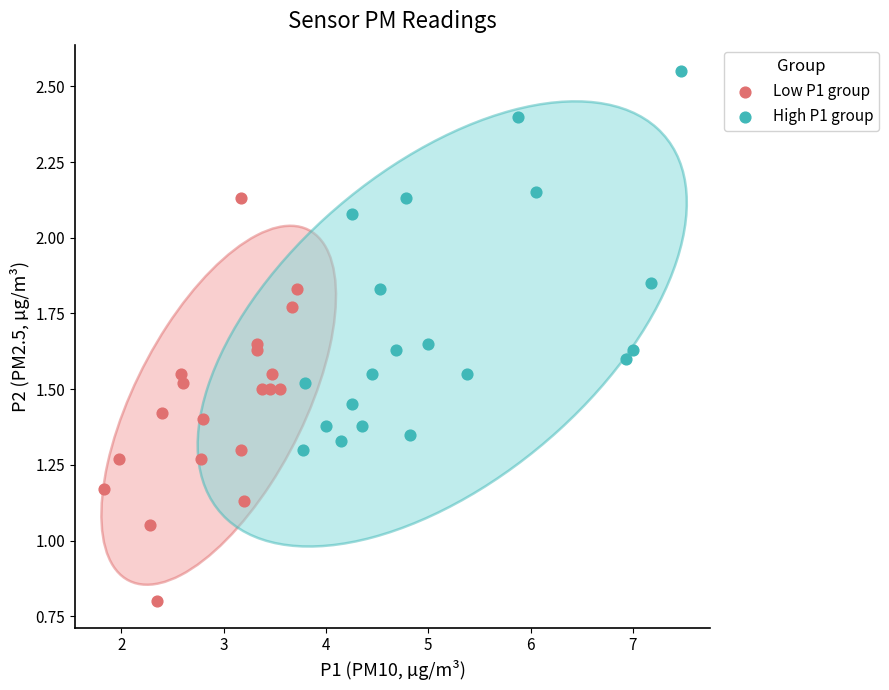

What are all the series names shown in the legend?

Low P1 group, High P1 group